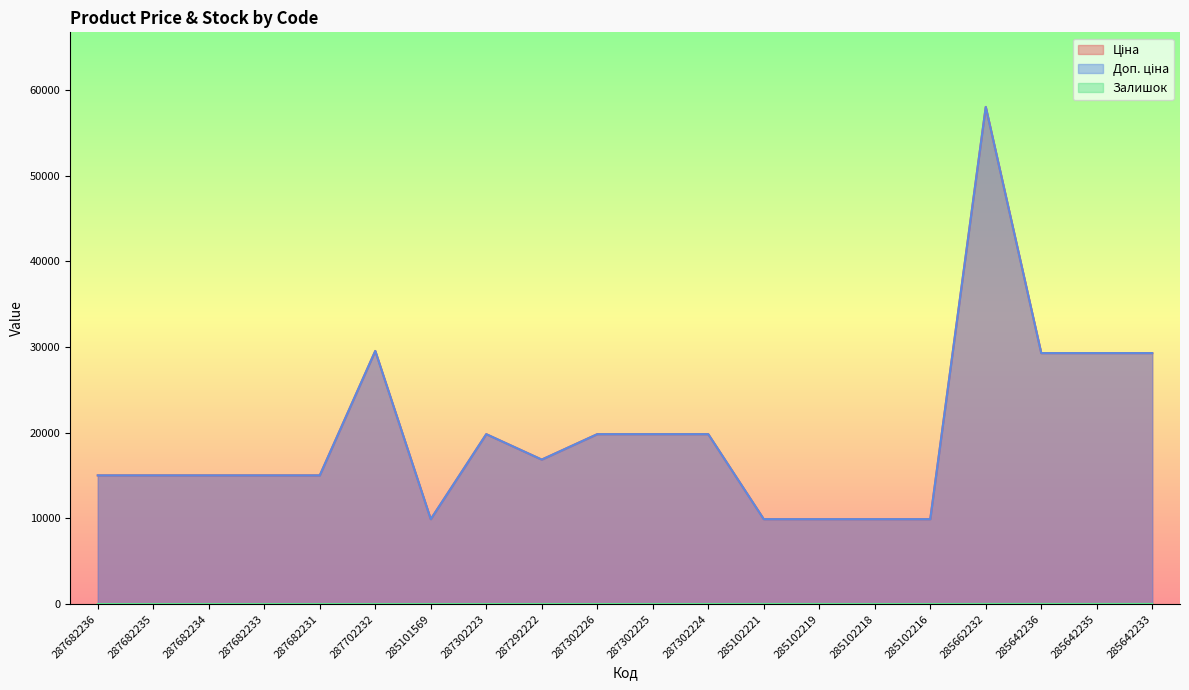

Which series has the largest range (max minus min)?

Ціна